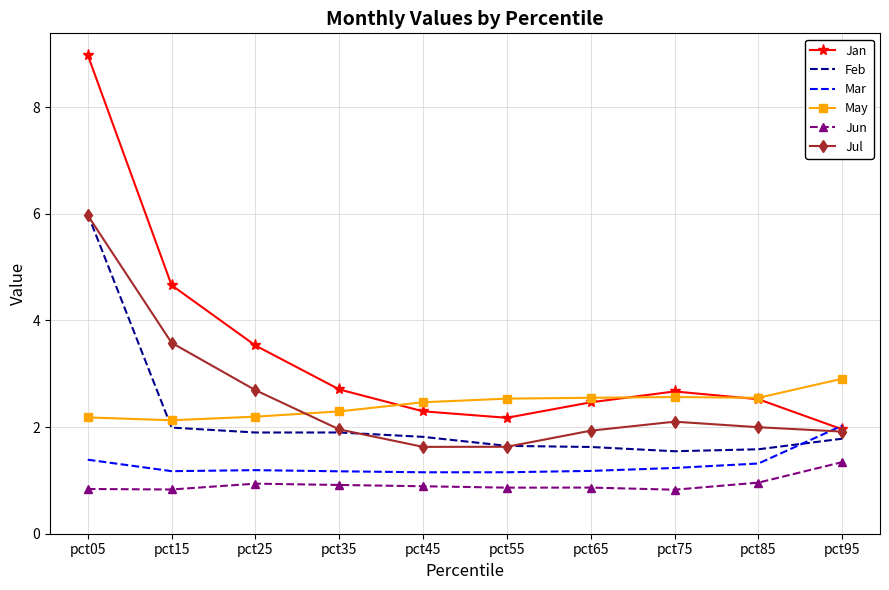

True or false: Feb and Jun cross at least once.

False